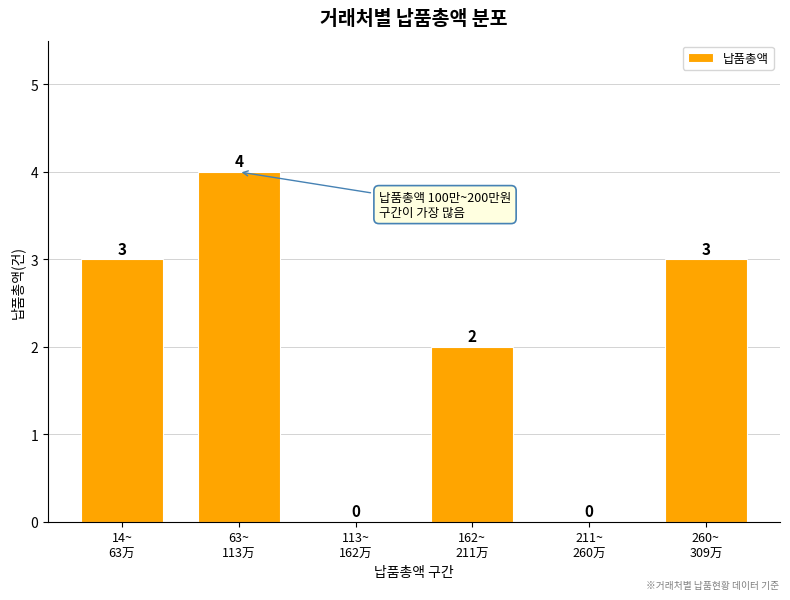

What is the maximum value shown in the chart?

4